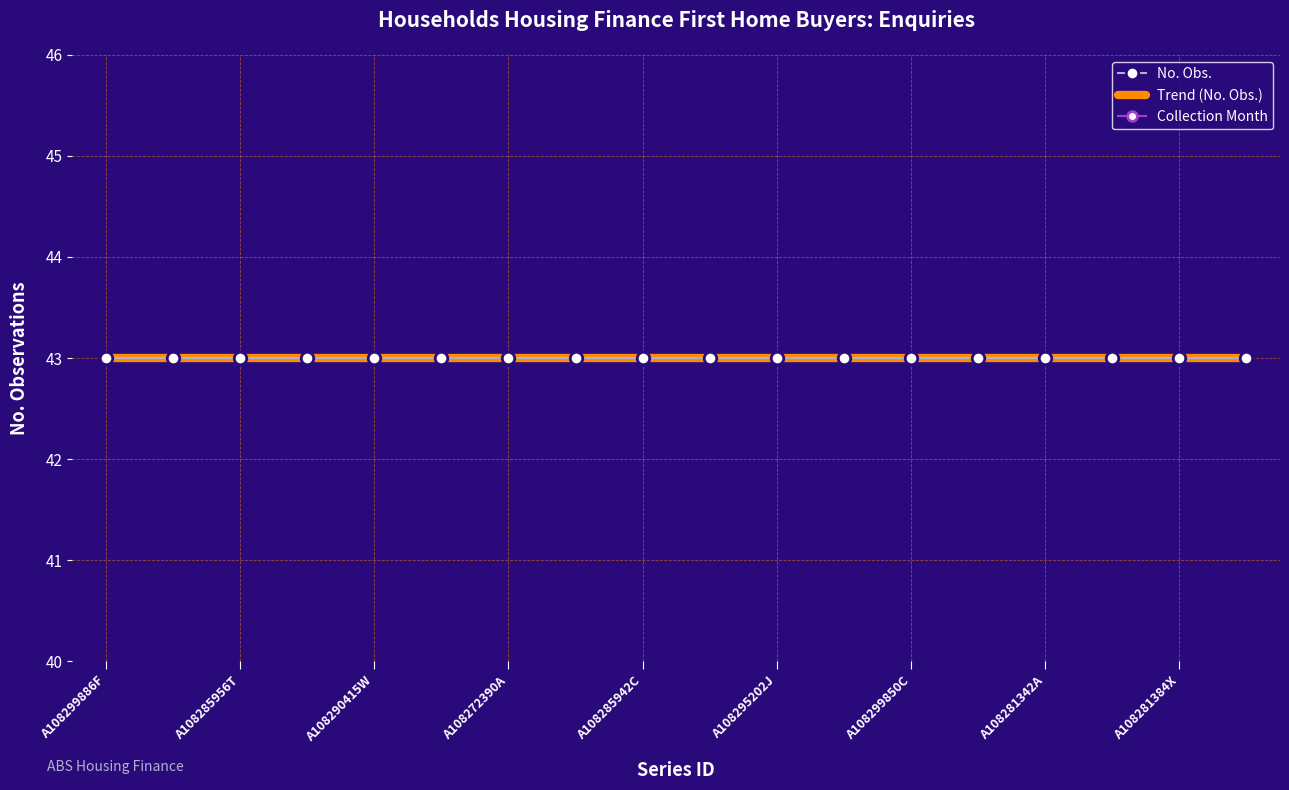

At which label is No. Obs. closest to 43?

A108299886F